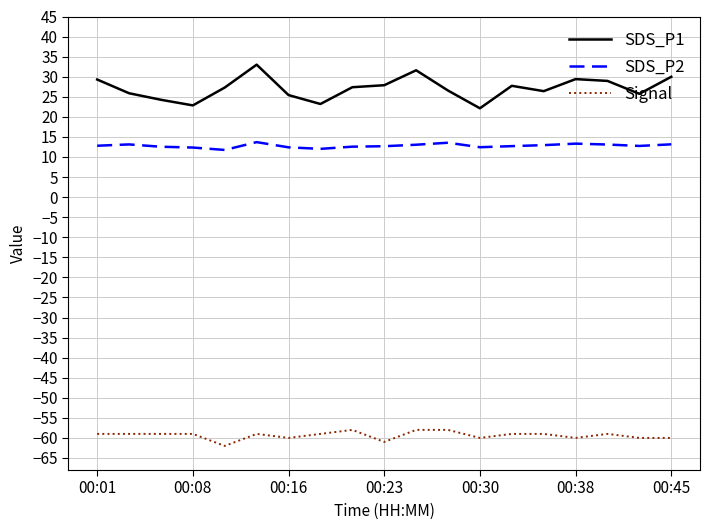

True or false: SDS_P1 and SDS_P2 cross at least once.

False